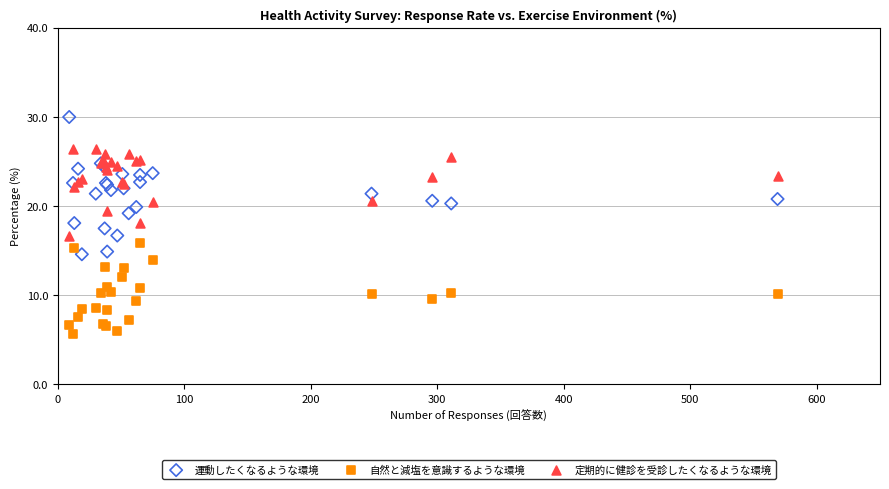

Which series reaches the maximum Y coordinate?

運動したくなるような環境